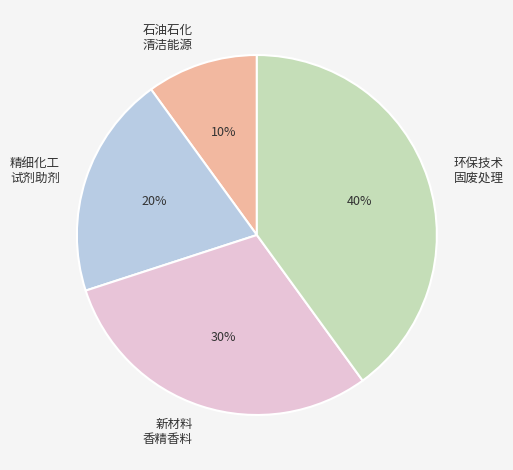

Does any single category account for the majority?

No